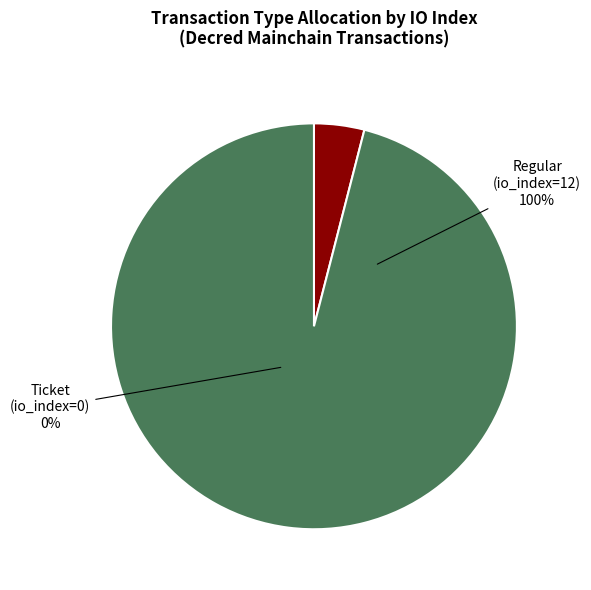

Is it true that Regular (io_index=12) is 100% of the pie?

True